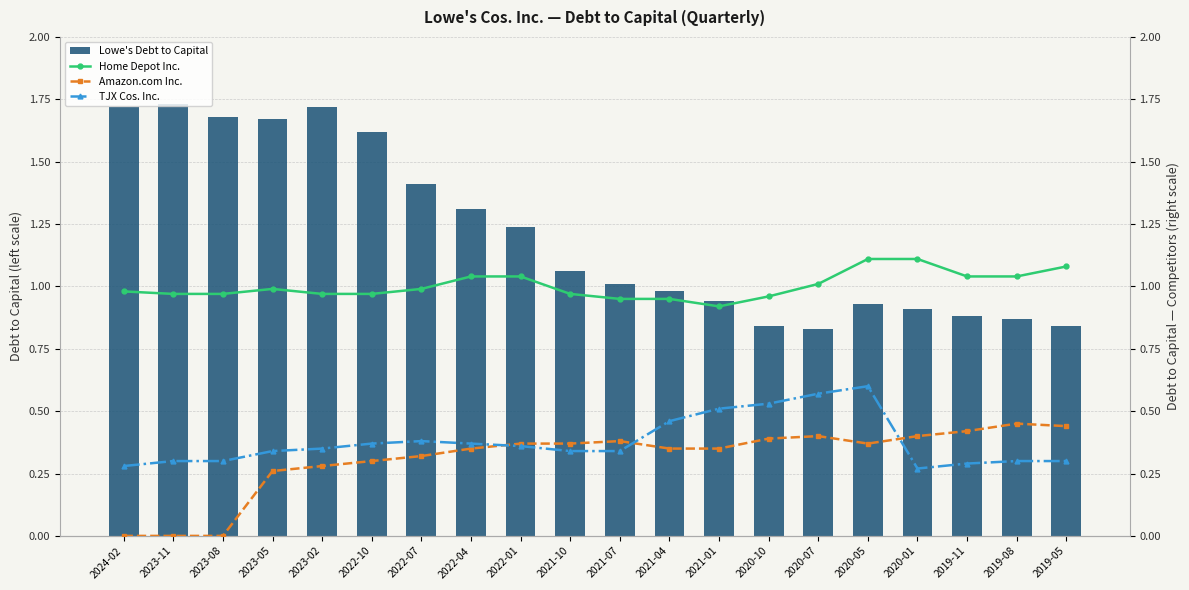

What is the maximum value for Home Depot Inc.?

1.1